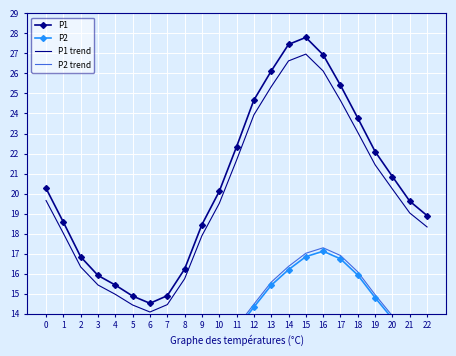

What is the spread (max minus min) of values at 21?

6.7